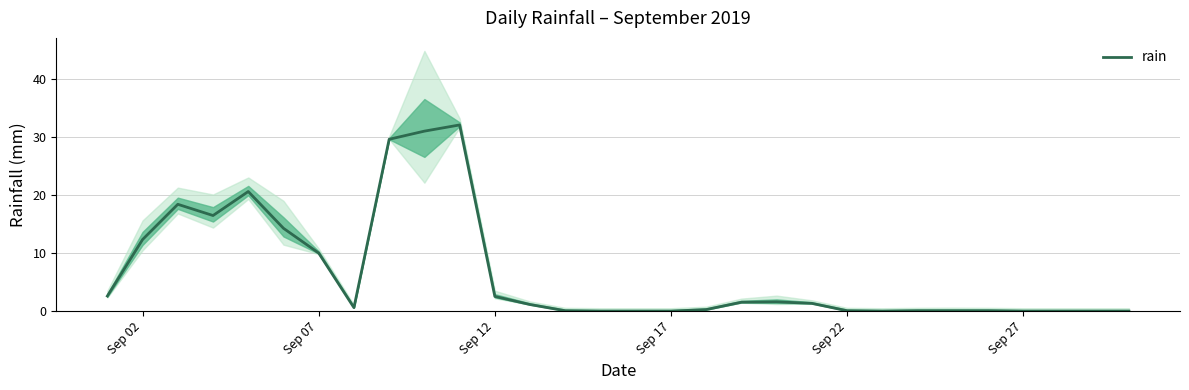

The value of rain at Sep 02 is 12.3. True or false?

True